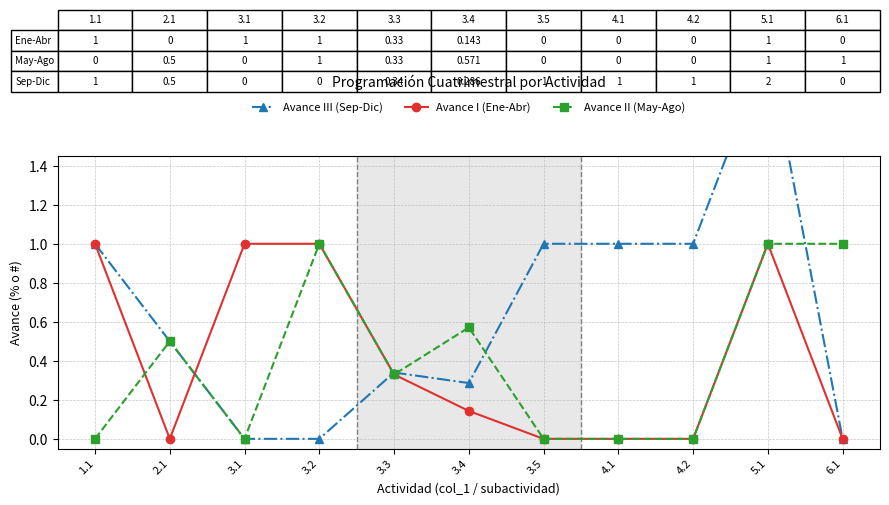

List the labels in order of Avance III (Sep-Dic) value, smallest first.

3.1, 3.2, 6.1, 3.4, 3.3, 2.1, 1.1, 3.5, 4.1, 4.2, 5.1